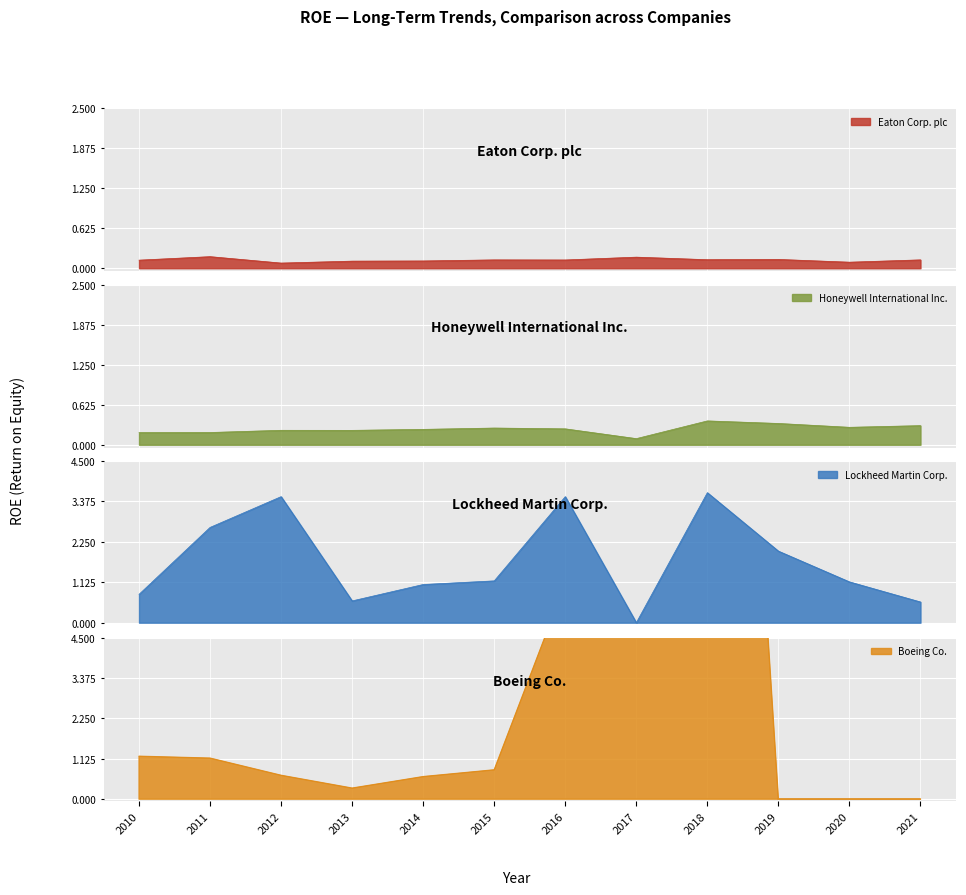

What is the difference between the highest and lowest values at 2021?

0.6